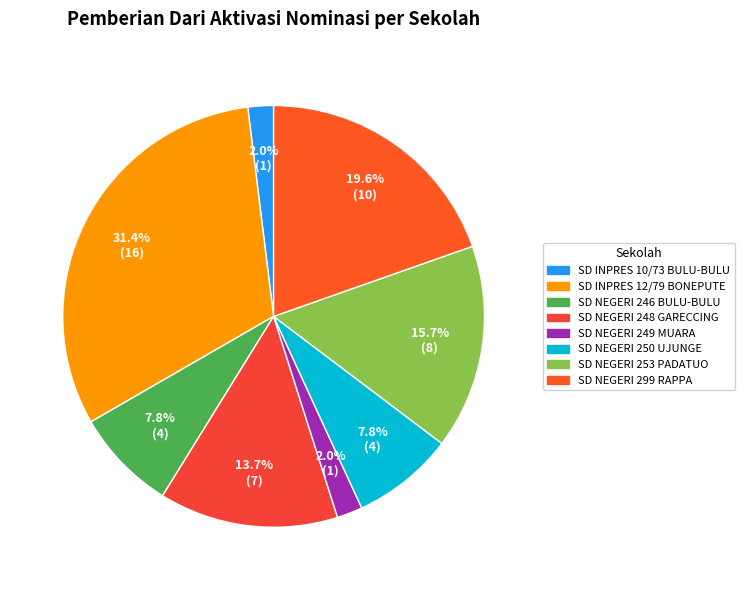

How many segments does this pie chart have?

8